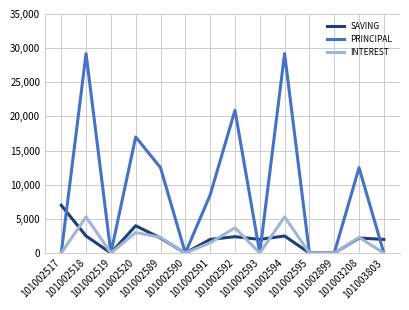

What is the highest value of the INTEREST series?

5300